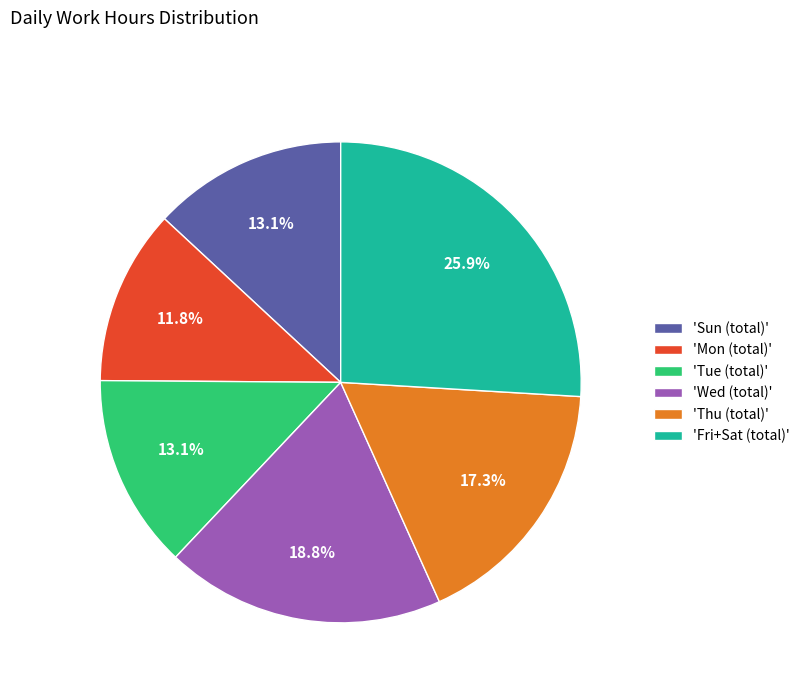

How many segments does this pie chart have?

6